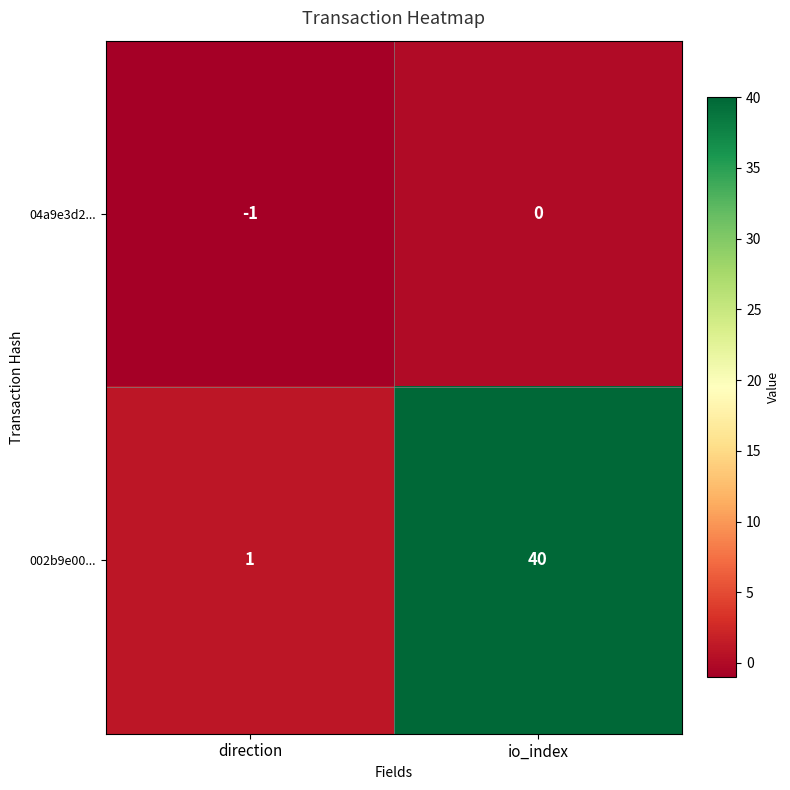

How many data points does each series have?

2